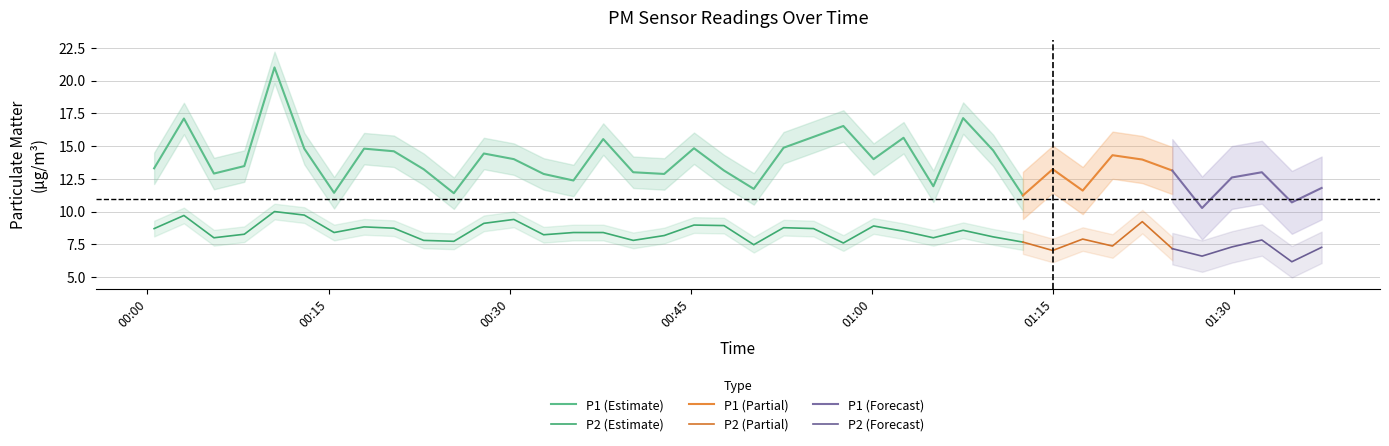

What is the difference between the second highest and minimum values in the P2 series?

3.6